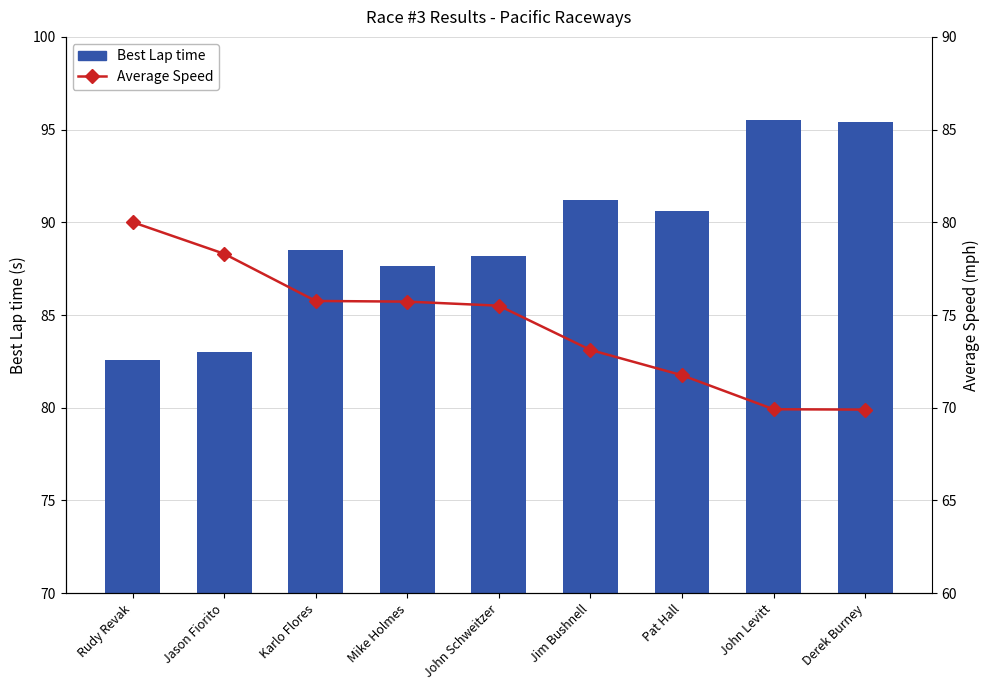

What are all the series names shown in the legend?

Best Lap time, Average Speed